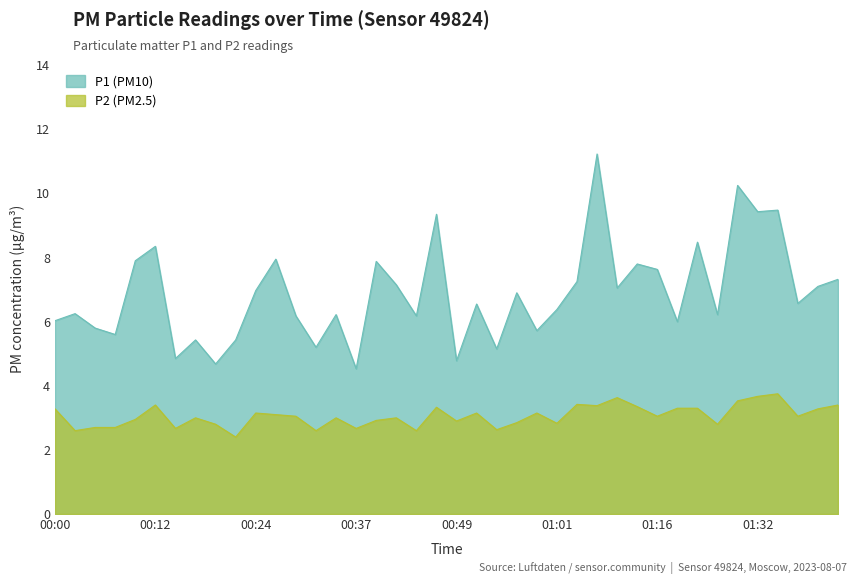

Is it true that P1 equals 5.2 at 00:32?

True